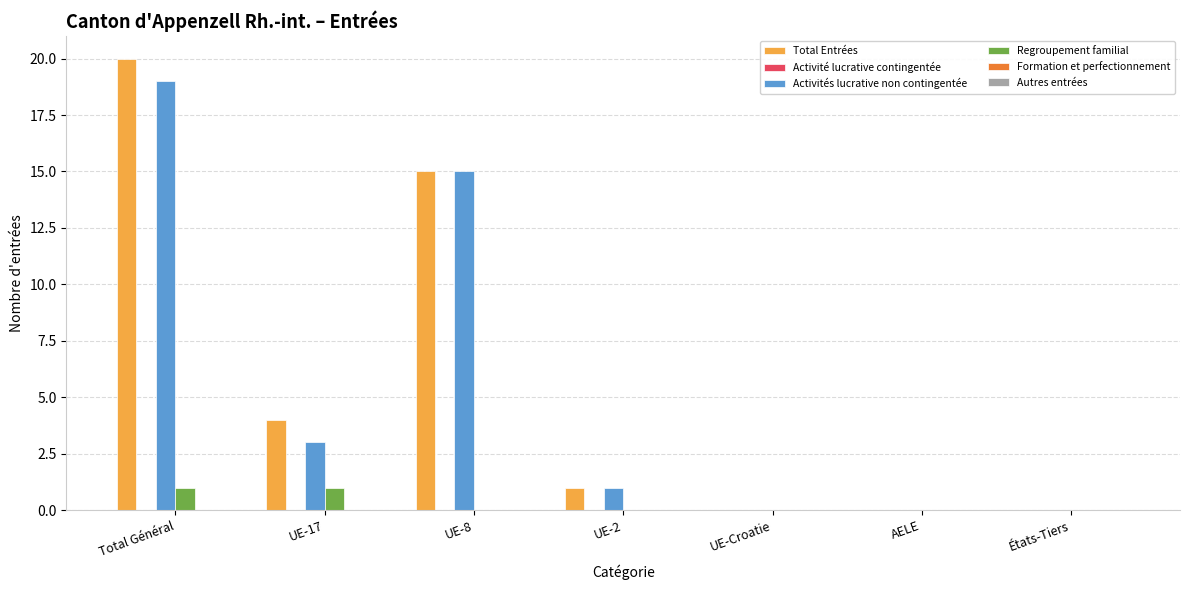

Reading left to right, extract all data points from this chart.

Total Entrées: Total Général=20	UE-17=4	UE-8=15	UE-2=1	UE-Croatie=0	AELE=0	États-Tiers=0
Activités lucrative non contingentée: Total Général=19	UE-17=3	UE-8=15	UE-2=1	UE-Croatie=0	AELE=0	États-Tiers=0
Regroupement familial: Total Général=1	UE-17=1	UE-8=0	UE-2=0	UE-Croatie=0	AELE=0	États-Tiers=0